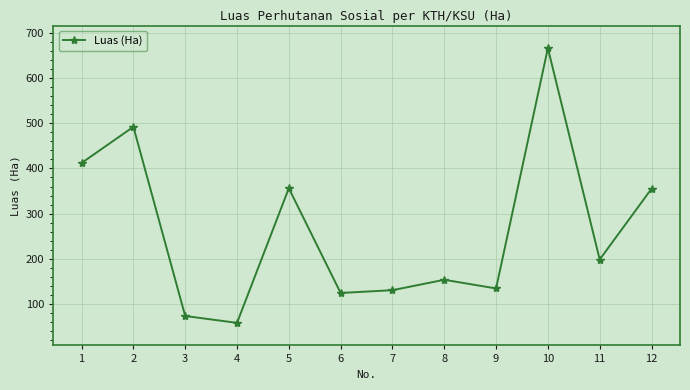

How many interior local valleys (lower than both neighbors) does the data have?

4